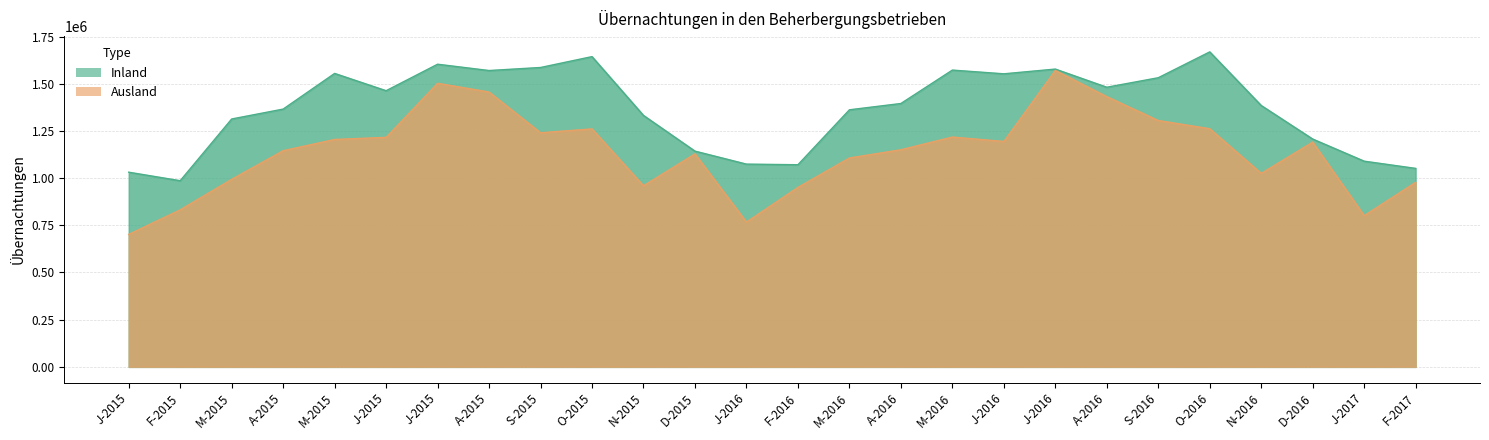

The Inland series shows 245226 at J-2016. True or false?

False